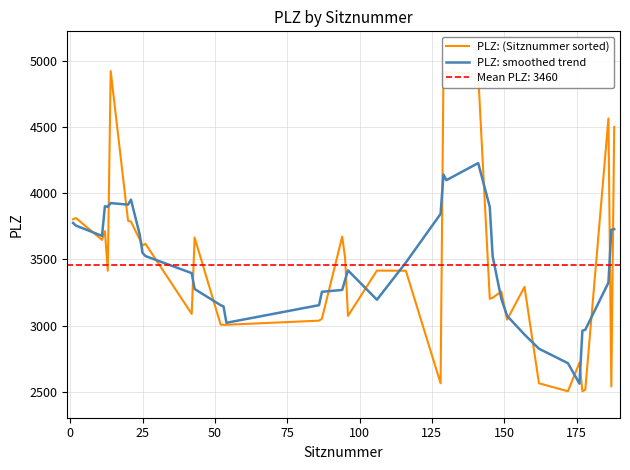

What is the highest value of the PLZ: (Sitznummer sorted) series?

4922